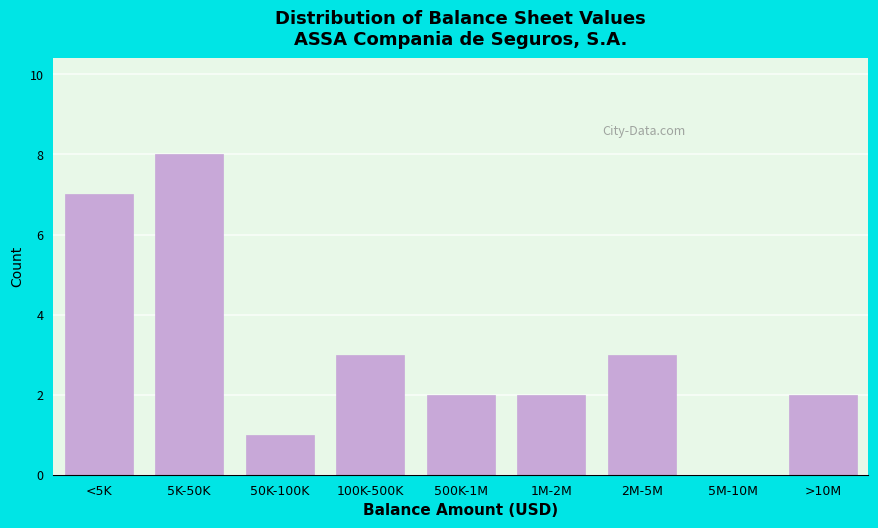

Reading left to right, extract all data points from this chart.

<5K=7	5K-50K=8	50K-100K=1	100K-500K=3	500K-1M=2	1M-2M=2	2M-5M=3	5M-10M=0	>10M=2